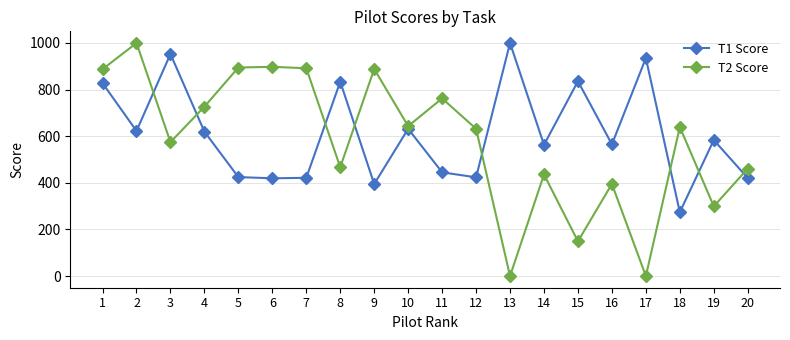

What is the difference between the highest and lowest values at 14?

127.2